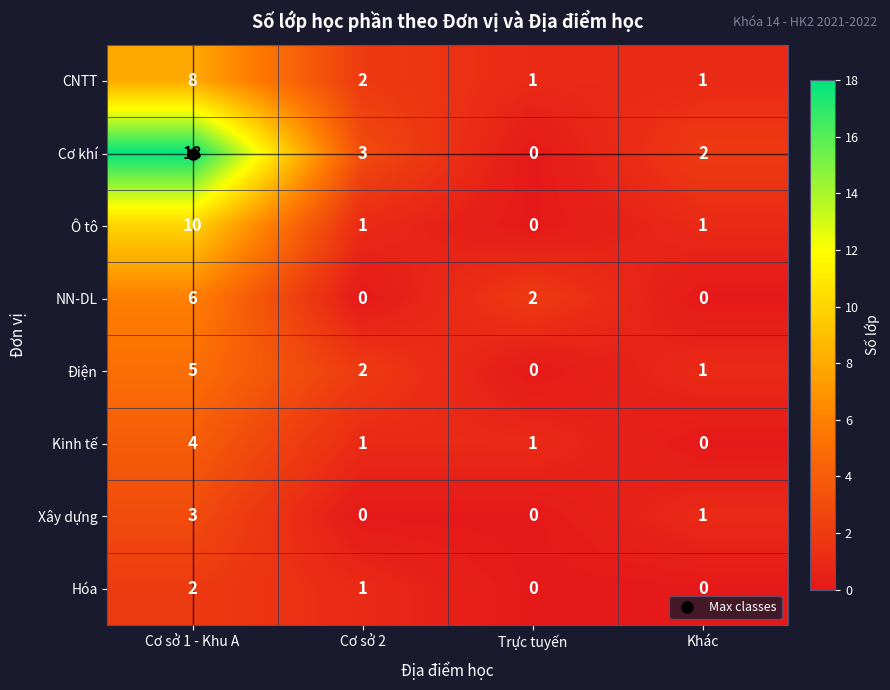

Which category has the highest value across all series?

Cơ sở 1 - Khu A